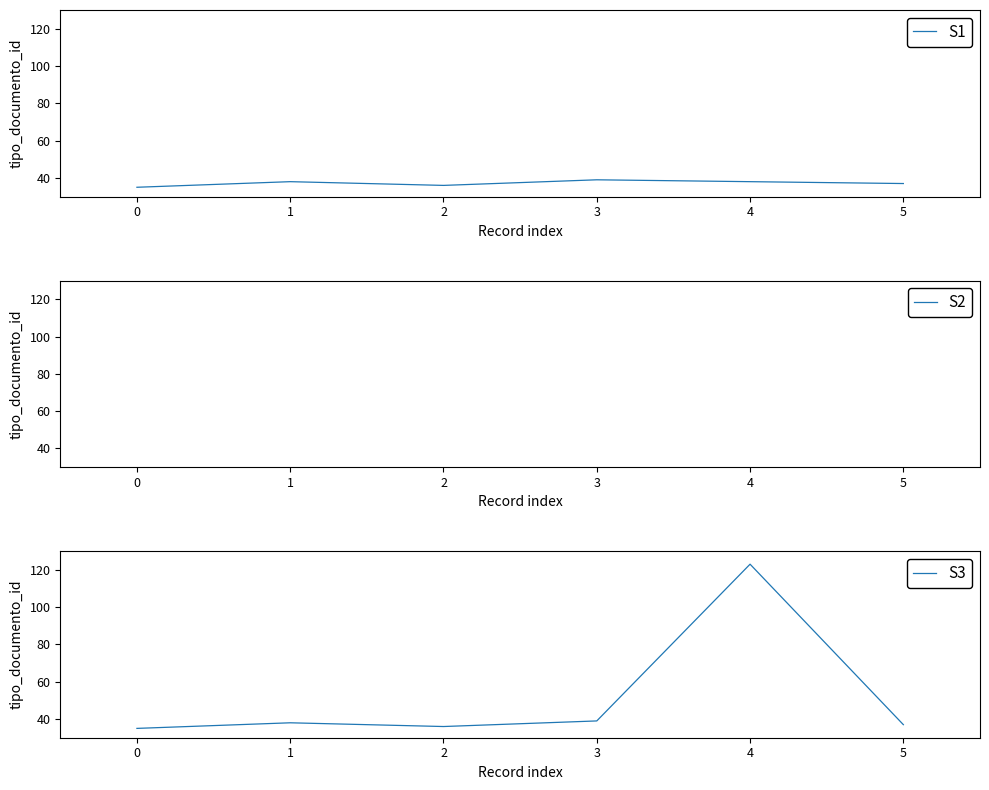

What is the difference between the second highest and second lowest values?

3